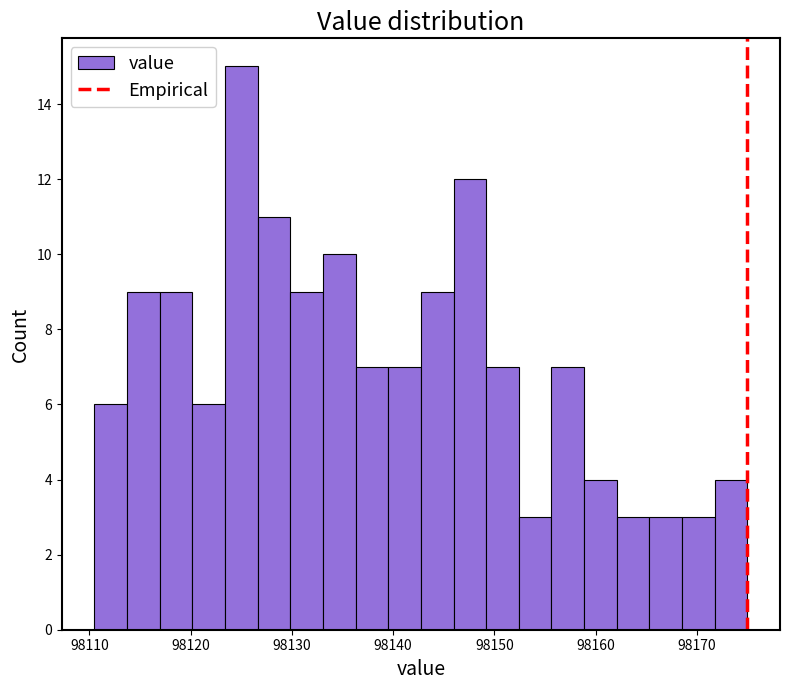

Around what value on the x-axis is the tallest bar? Give the approximate position of its centre, as read against the axis.

98125